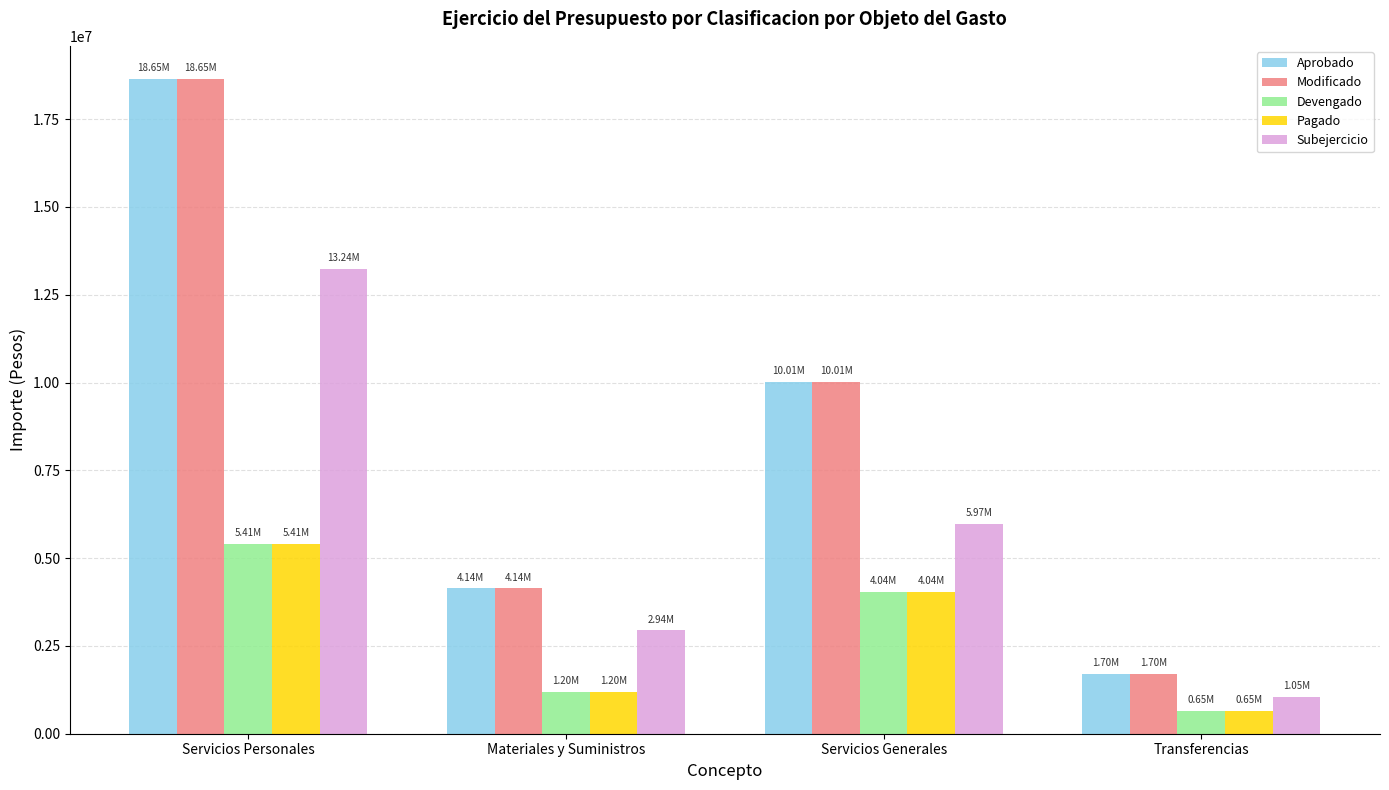

Which label corresponds to the largest value in the chart?

Servicios Personales